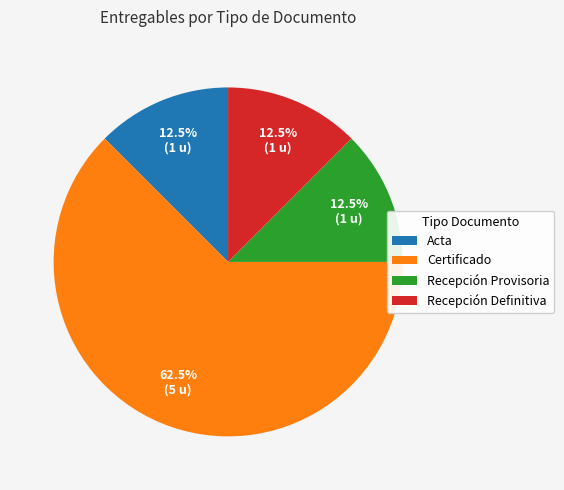

Is the sum of Recepción Definitiva and Certificado greater than half?

Yes